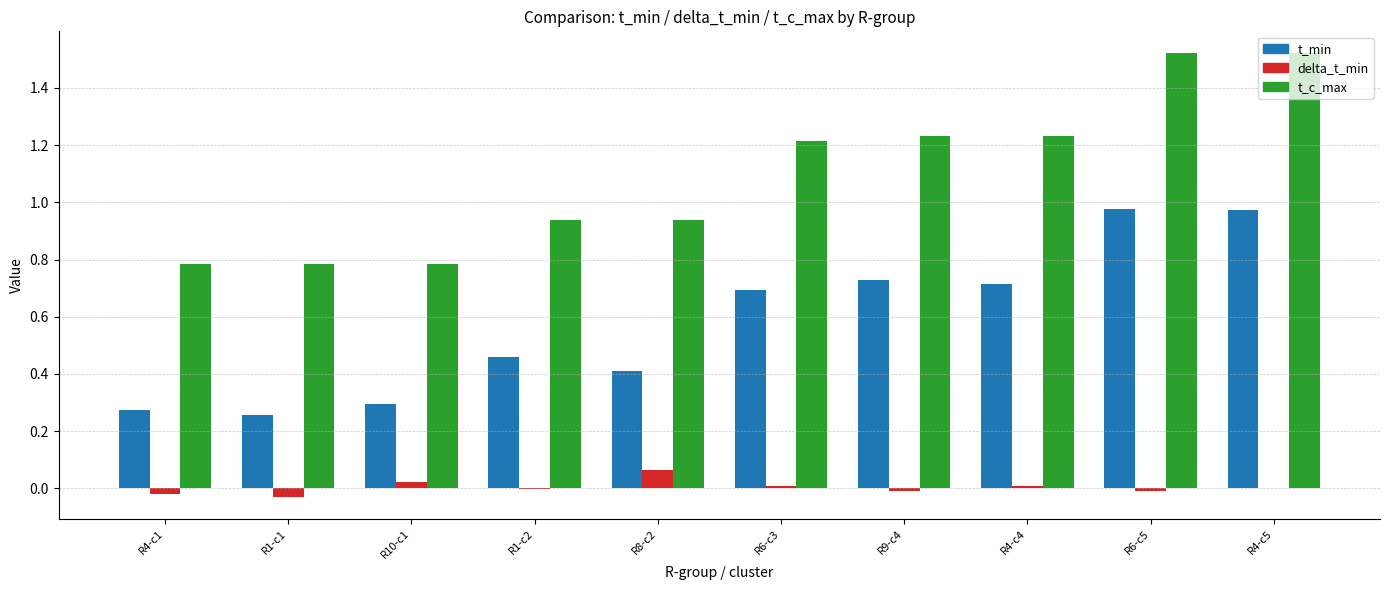

Does the chart contain stacked bars?

No